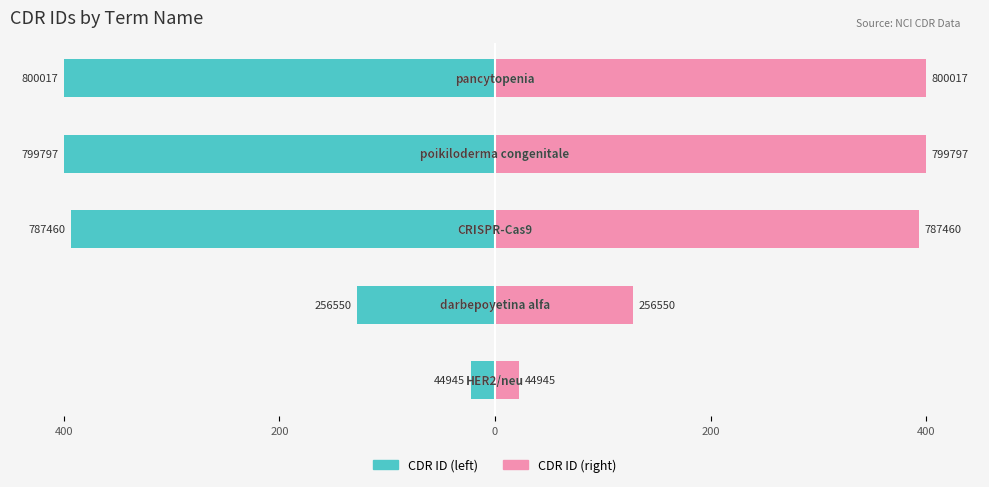

How many categories are shown in the chart?

5